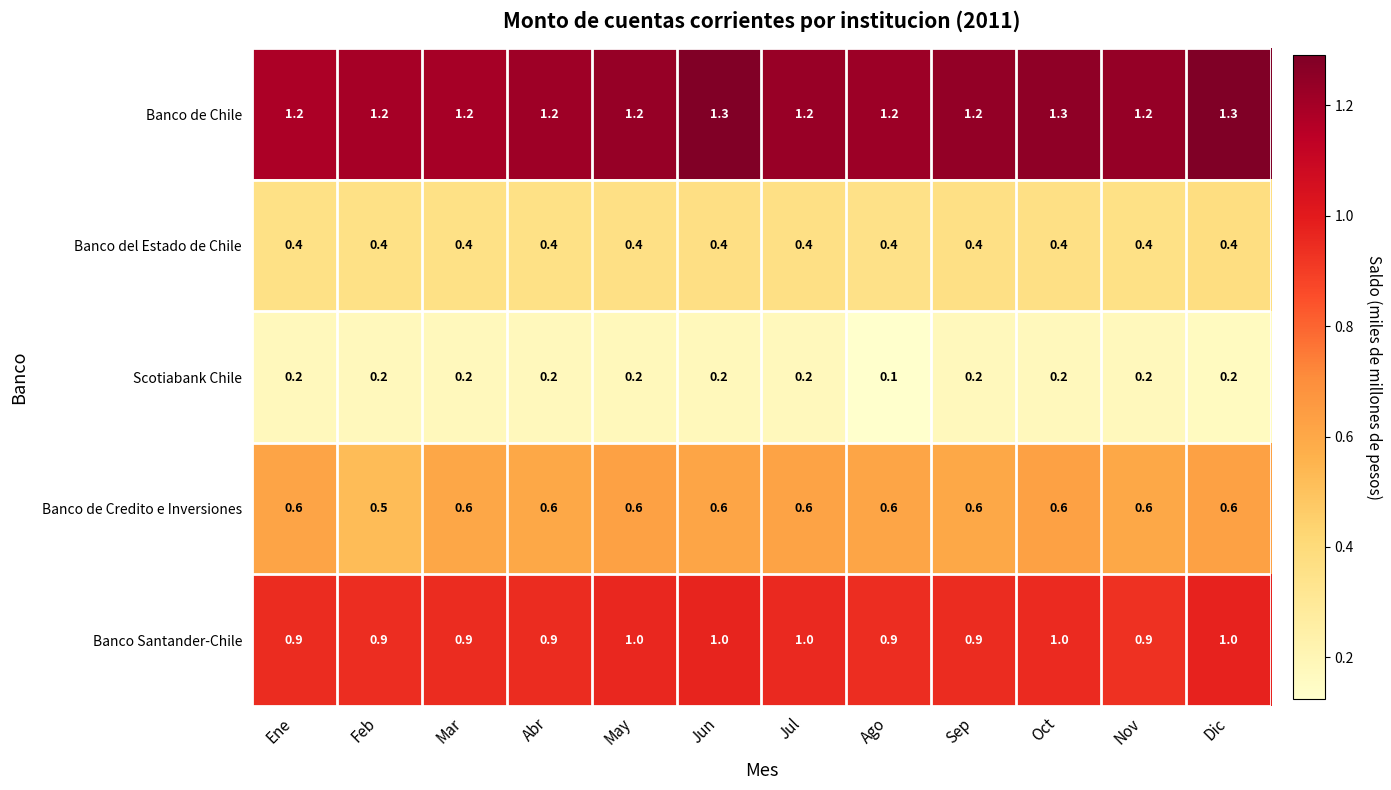

List the series in order of their overall mean, lowest first.

Scotiabank Chile, Banco del Estado de Chile, Banco de Credito e Inversiones, Banco Santander-Chile, Banco de Chile